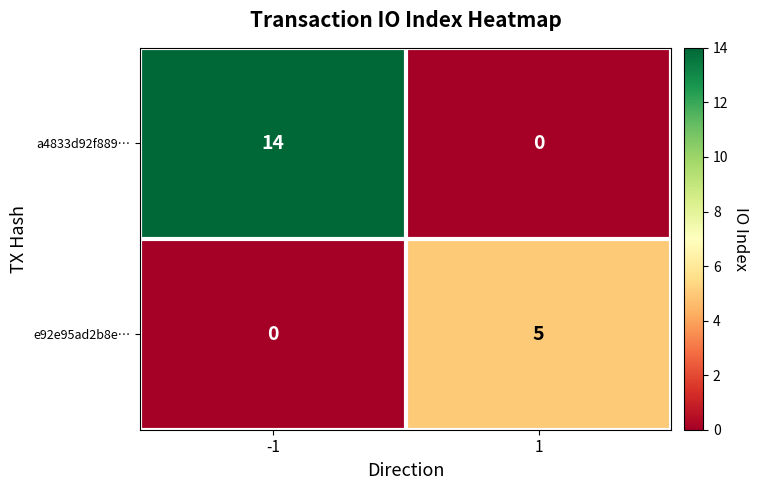

List the series in order of their peak value, lowest first.

e92e95ad2b8e…, a4833d92f889…